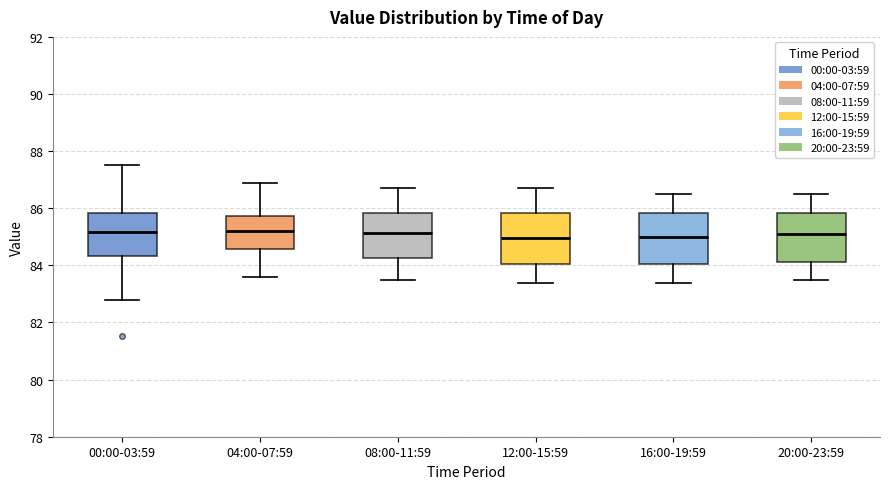

Reading left to right, transcribe this box plot: for each box, give where its median line is, the range the box spans, and where its two whiskers end, as read against the y-axis. The values are not printed on the chart, so give them approximately, as read against the axis.

00:00-03:59: median 85.2, box 84.4 to 85.8, whiskers 82.8 to 87.6
04:00-07:59: median 85.2, box 84.6 to 85.8, whiskers 83.6 to 87.0
08:00-11:59: median 85.2, box 84.2 to 85.8, whiskers 83.6 to 86.8
12:00-15:59: median 85.0, box 84.0 to 85.8, whiskers 83.4 to 86.8
16:00-19:59: median 85.0, box 84.0 to 85.8, whiskers 83.4 to 86.6
20:00-23:59: median 85.2, box 84.2 to 85.8, whiskers 83.6 to 86.6